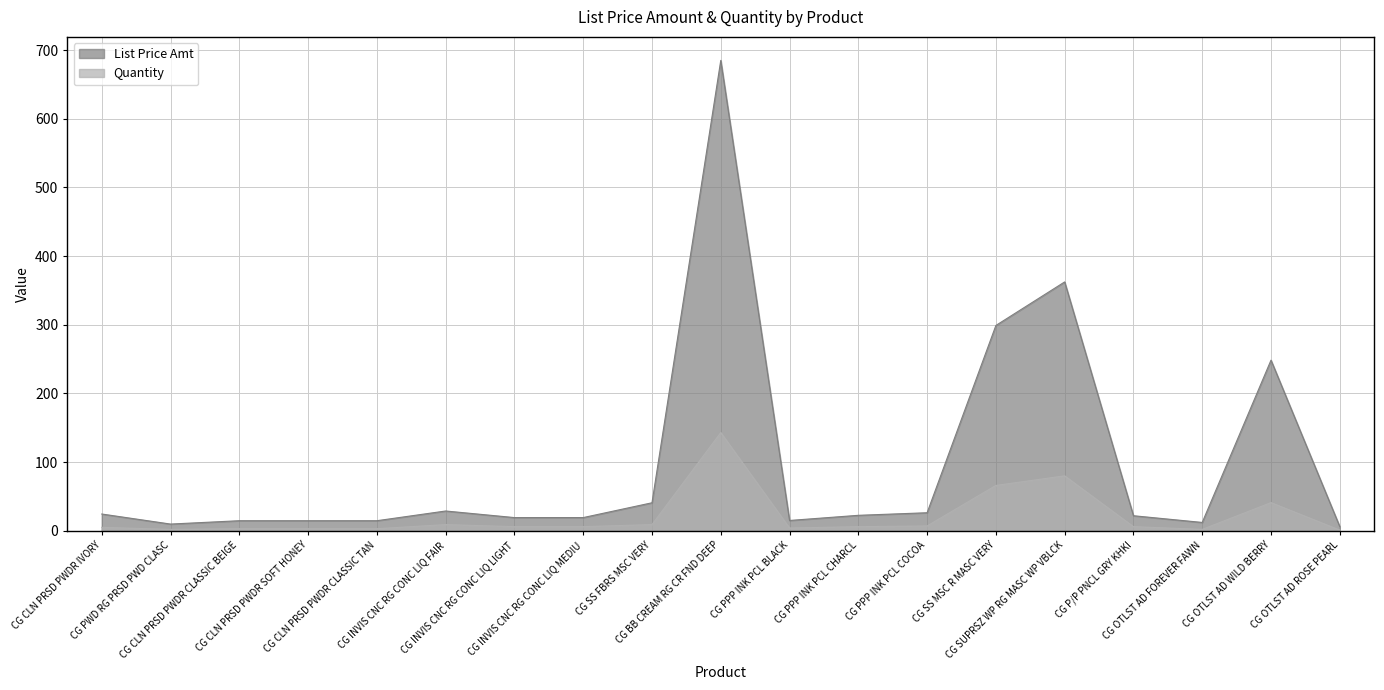

What is the total value across all series at CG PWD RG PRSD PWD CLASC?

11.8